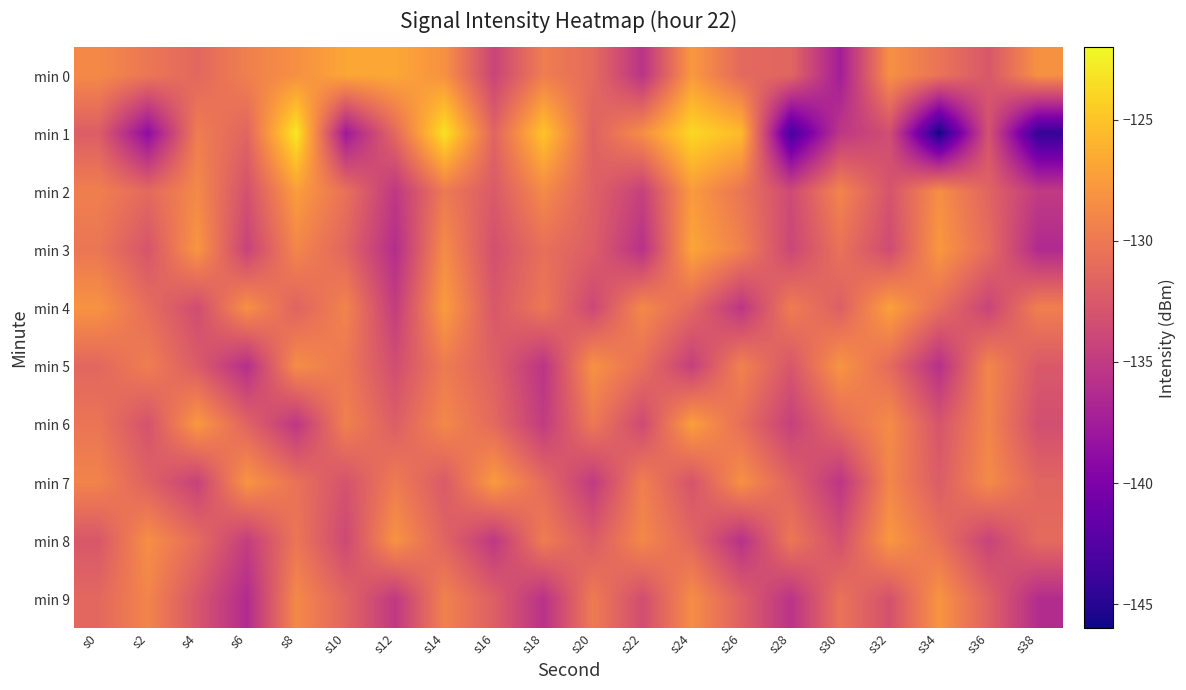

Reading right to left, what are all the values shown in this chart?

min 0: s38=-128.2	s36=-132.6	s34=-130.4	s32=-128.3	s30=-137.5	s28=-131.5	s26=-131.2	s24=-127.7	s22=-135.6	s20=-131.1	s18=-129.6	s16=-134.1	s14=-128.2	s12=-126.8	s10=-126.8	s8=-128.3	s6=-129.5	s4=-131.3	s2=-130.2	s0=-128.8
min 1: s38=-144.3	s36=-133.0	s34=-145.9	s32=-133.4	s30=-135.3	s28=-143.3	s26=-125.6	s24=-123.8	s22=-128.5	s20=-131.8	s18=-125.0	s16=-131.6	s14=-123.3	s12=-131.2	s10=-137.8	s8=-122.9	s6=-131.5	s4=-129.6	s2=-138.9	s0=-132.1
min 2: s38=-135.0	s36=-131.6	s34=-128.4	s32=-132.9	s30=-129.1	s28=-133.7	s26=-130.3	s24=-127.6	s22=-134.5	s20=-131.8	s18=-128.7	s16=-132.4	s14=-129.9	s12=-135.2	s10=-130.6	s8=-127.4	s6=-133.1	s4=-128.8	s2=-131.2	s0=-129.5
min 3: s38=-136.4	s36=-131.0	s34=-127.8	s32=-133.6	s30=-130.5	s28=-134.0	s26=-129.4	s24=-126.9	s22=-135.8	s20=-132.1	s18=-130.7	s16=-133.2	s14=-128.6	s12=-136.1	s10=-131.5	s8=-129.0	s6=-134.3	s4=-127.9	s2=-132.8	s0=-130.2
min 4: s38=-129.5	s36=-134.2	s34=-130.8	s32=-127.2	s30=-132.0	s28=-129.7	s26=-135.4	s24=-131.3	s22=-128.8	s20=-133.9	s18=-130.1	s16=-132.6	s14=-127.5	s12=-134.8	s10=-129.2	s8=-131.7	s6=-128.3	s4=-133.5	s2=-130.9	s0=-128.1
min 5: s38=-132.5	s36=-129.0	s34=-135.9	s32=-131.1	s30=-128.0	s28=-132.7	s26=-129.3	s24=-134.6	s22=-130.7	s20=-128.2	s18=-135.5	s16=-131.9	s14=-129.8	s12=-133.4	s10=-130.0	s8=-128.5	s6=-136.0	s4=-132.3	s2=-129.6	s0=-131.4
min 6: s38=-133.3	s36=-129.1	s34=-132.8	s32=-128.6	s30=-131.0	s28=-134.5	s26=-130.8	s24=-127.3	s22=-133.7	s20=-130.0	s18=-134.9	s16=-131.2	s14=-128.9	s12=-132.1	s10=-129.4	s8=-135.3	s6=-131.6	s4=-127.7	s2=-133.0	s0=-130.3
min 7: s38=-131.5	s36=-128.7	s34=-132.2	s32=-129.0	s30=-135.4	s28=-131.7	s26=-128.3	s24=-132.9	s22=-129.5	s20=-135.0	s18=-131.1	s16=-127.6	s14=-132.4	s12=-129.8	s10=-133.0	s8=-130.5	s6=-128.0	s4=-134.4	s2=-131.8	s0=-129.2
min 8: s38=-131.1	s36=-134.3	s34=-130.6	s32=-127.8	s30=-133.2	s28=-130.1	s26=-135.8	s24=-131.4	s22=-128.9	s20=-132.3	s18=-129.7	s16=-135.2	s14=-131.6	s12=-128.1	s10=-133.8	s8=-130.2	s6=-134.7	s4=-131.0	s2=-128.4	s0=-132.6
min 9: s38=-136.2	s36=-131.8	s34=-128.0	s32=-133.1	s30=-130.4	s28=-135.6	s26=-131.9	s24=-128.5	s22=-133.4	s20=-129.8	s18=-135.7	s16=-132.0	s14=-129.3	s12=-135.1	s10=-131.5	s8=-128.8	s6=-136.3	s4=-132.7	s2=-129.1	s0=-131.3